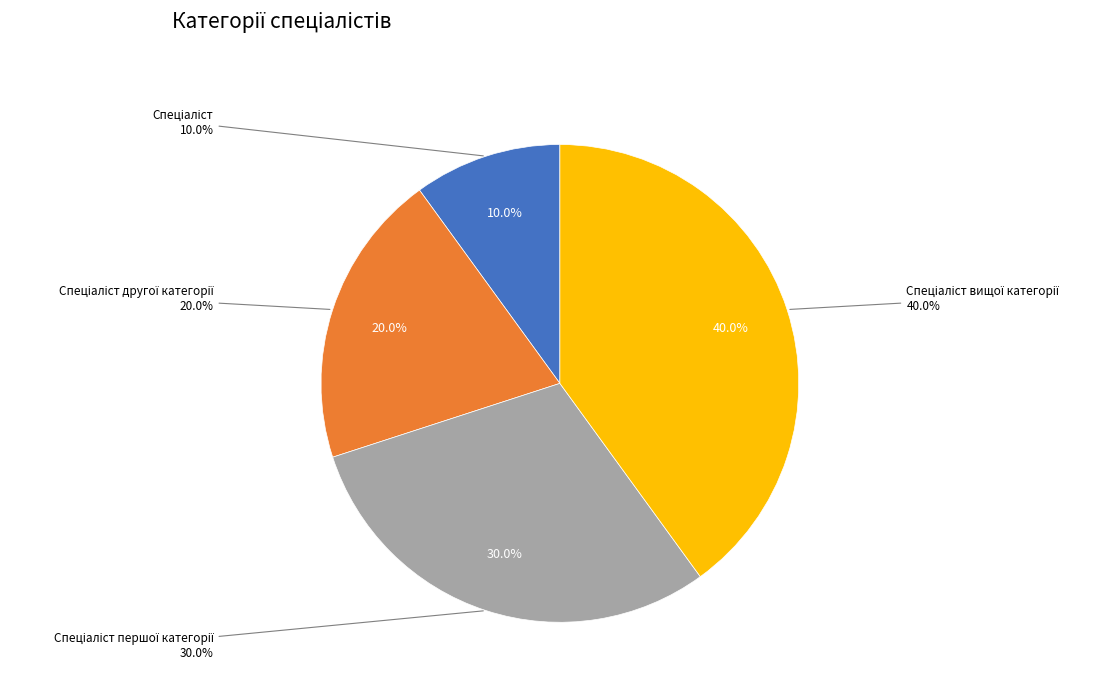

Rank the categories by value from highest to lowest.

Спеціаліст вищої категорії, Спеціаліст першої категорії, Спеціаліст другої категорії, Спеціаліст